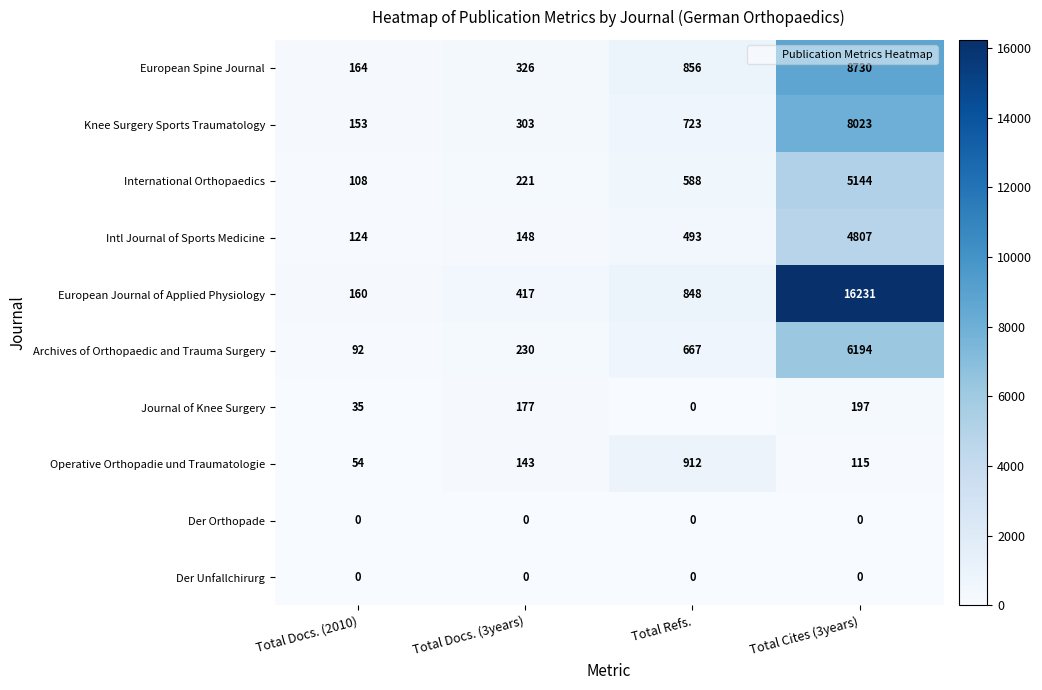

Which category has the lowest value in the Operative Orthopadie und Traumatologie series?

Total Docs. (2010)